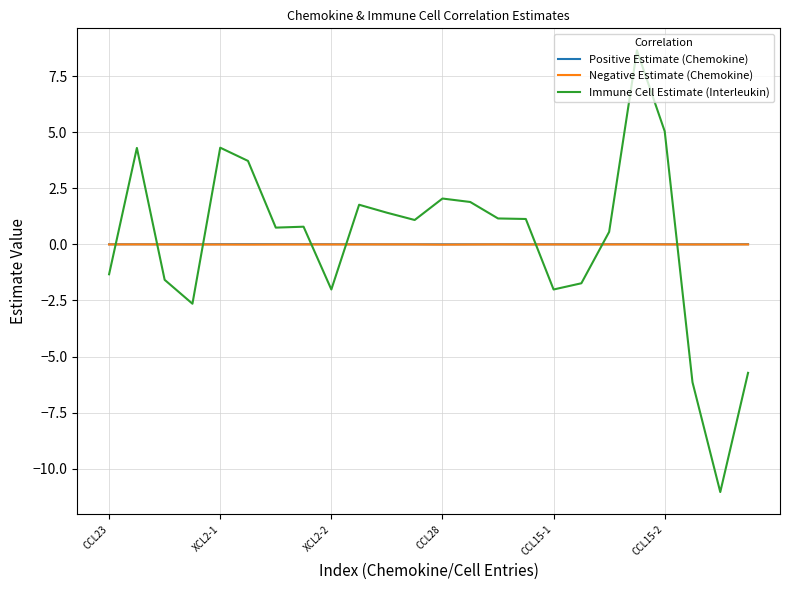

True or false: Positive Estimate (Chemokine) and Immune Cell Estimate (Interleukin) intersect in this chart.

True